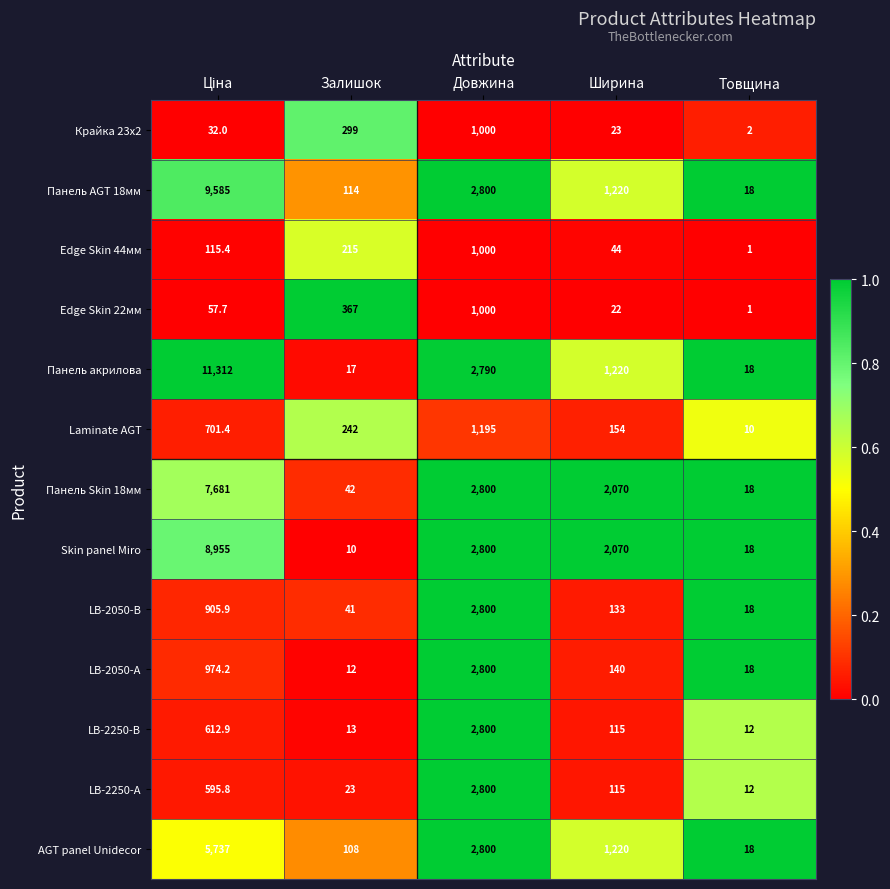

Which series has the widest spread of values?

Панель акрилова